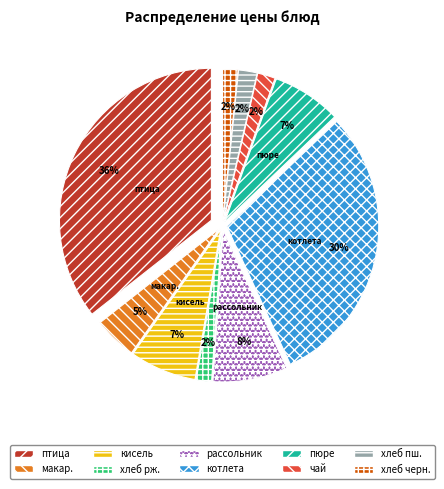

What is the smallest slice in the pie chart?

хлеб ржаной (завтрак)